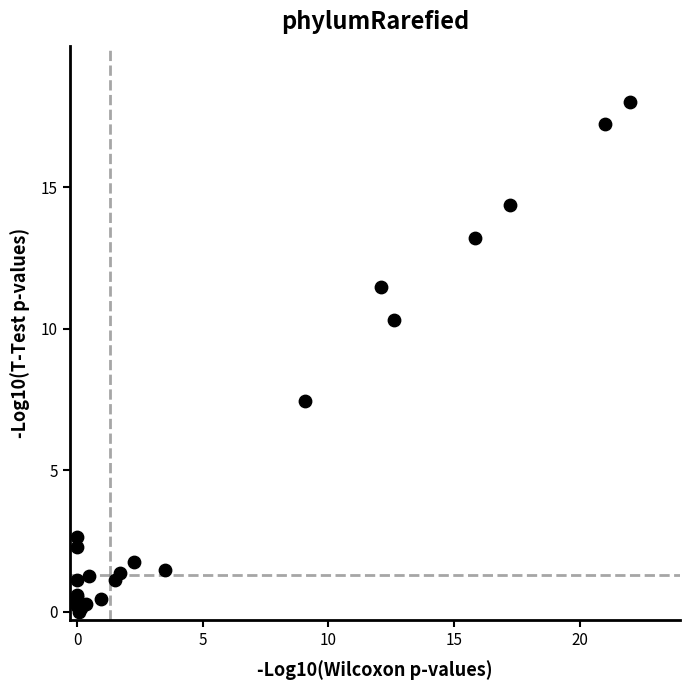

What Y value in the scatter plot is closest to 9?

10.3